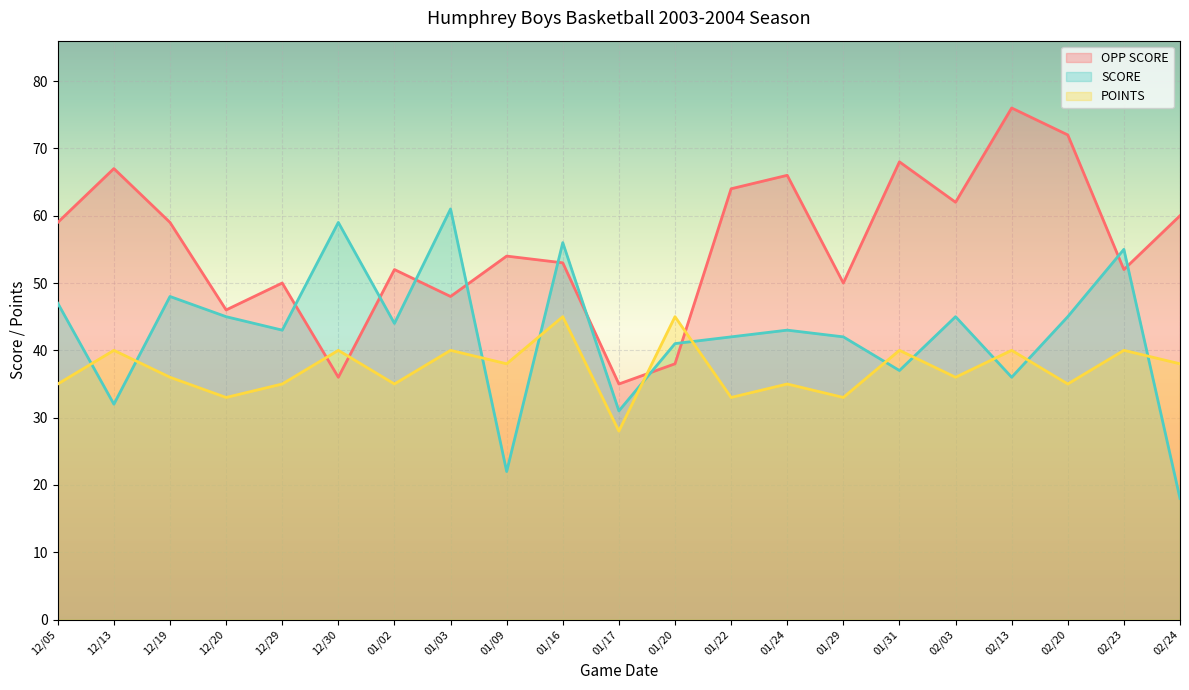

Which series has the largest total across all categories?

OPP SCORE